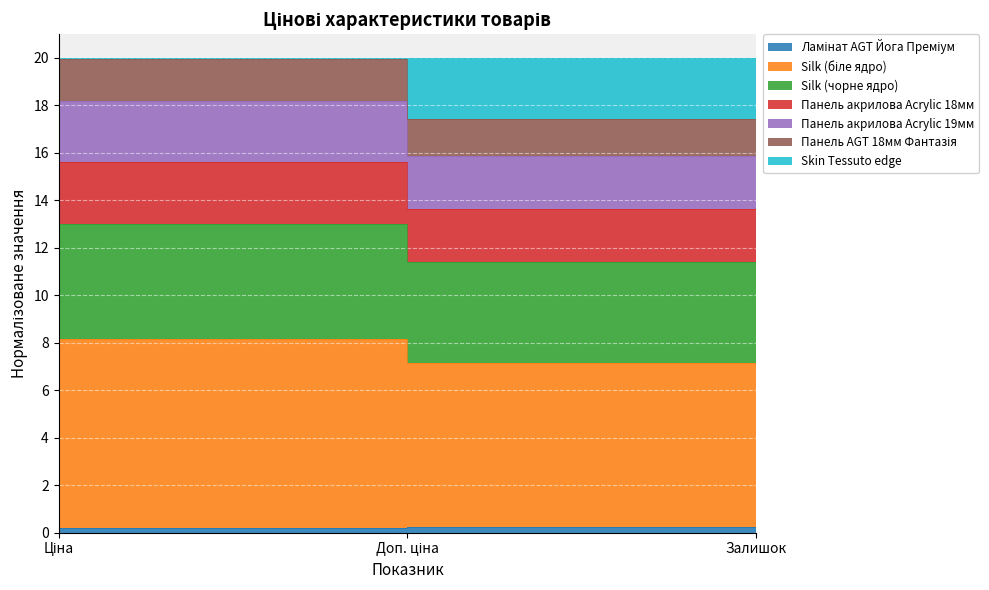

Which category has the lowest value in the Панель акрилова Acrylic 18мм series?

Залишок